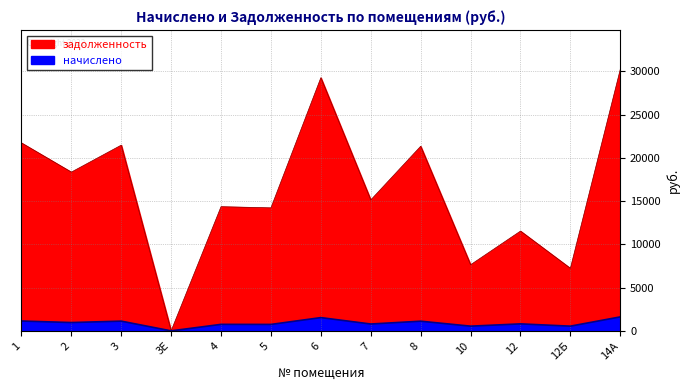

List the series in order of their peak value, lowest first.

начислено, задолженность